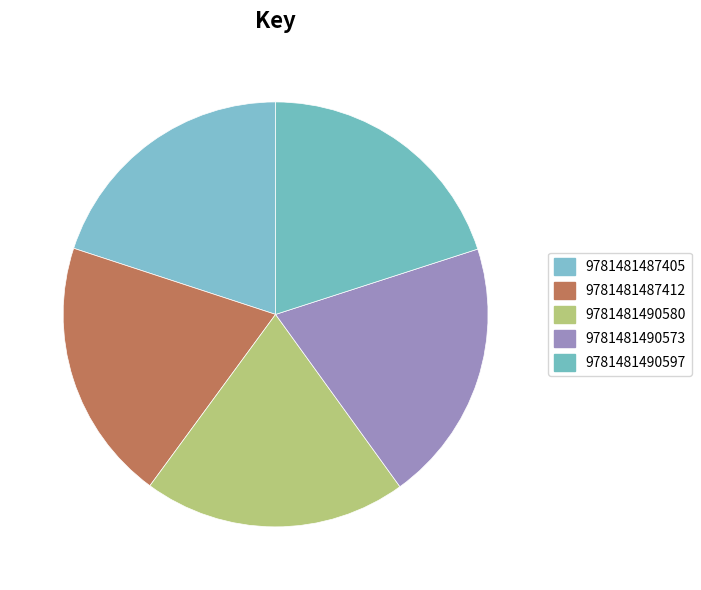

What is the largest slice in the pie chart?

9781481490580